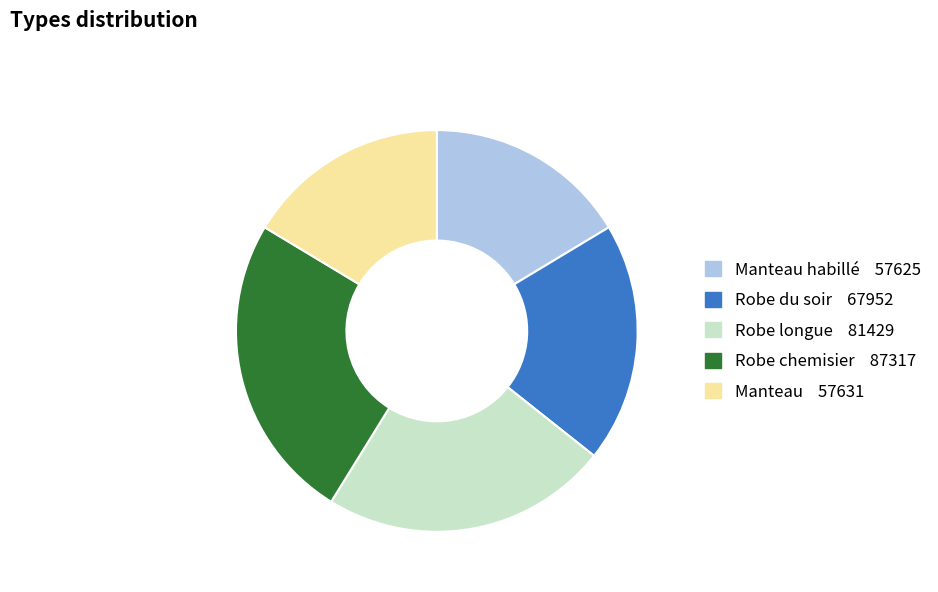

Is there a majority slice in this chart?

No